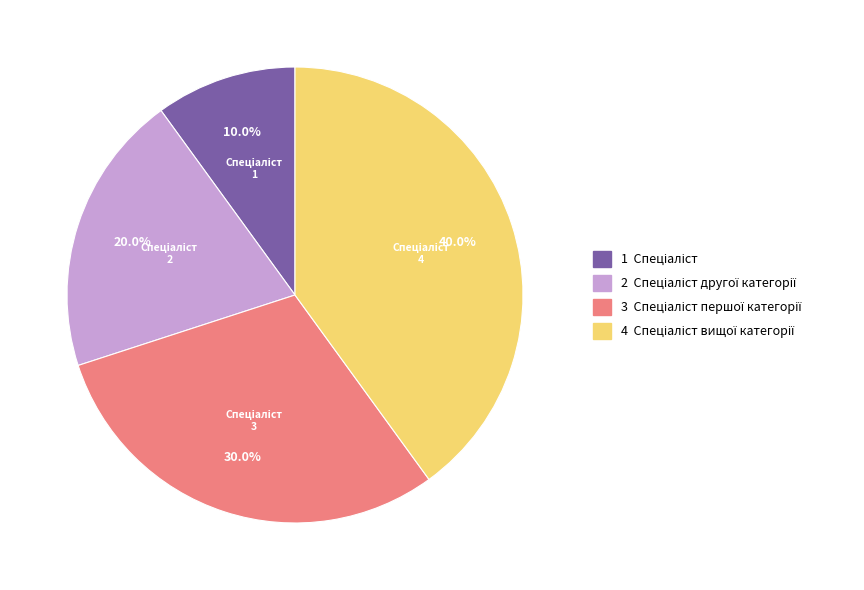

Is there a majority slice in this chart?

No